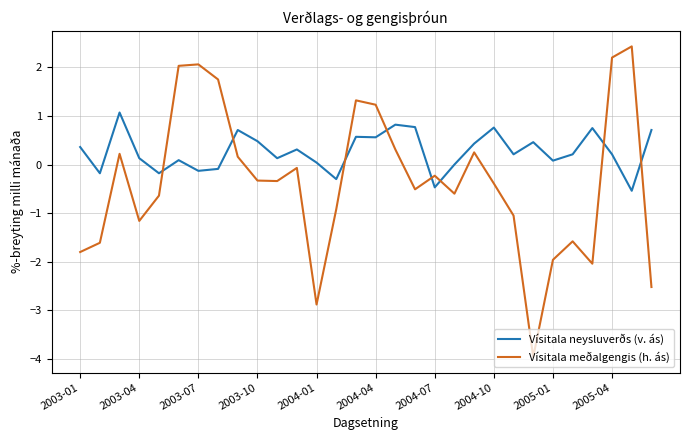

List the series in order of their peak value, lowest first.

Vísitala neysluverðs (v. ás), Vísitala meðalgengis (h. ás)